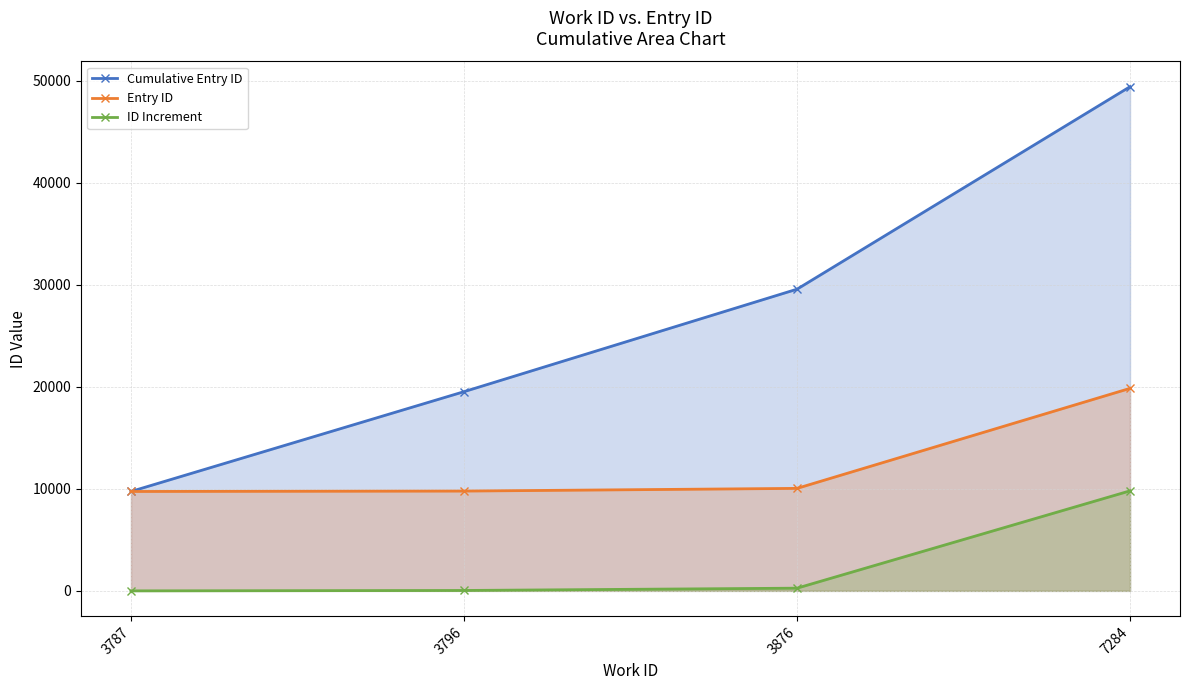

True or false: Entry ID has a value of 9777 at 3796.

True